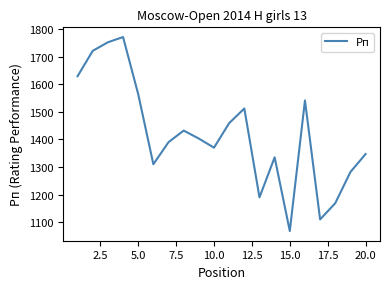

How many interior local valleys (lower than both neighbors) does the data have?

5